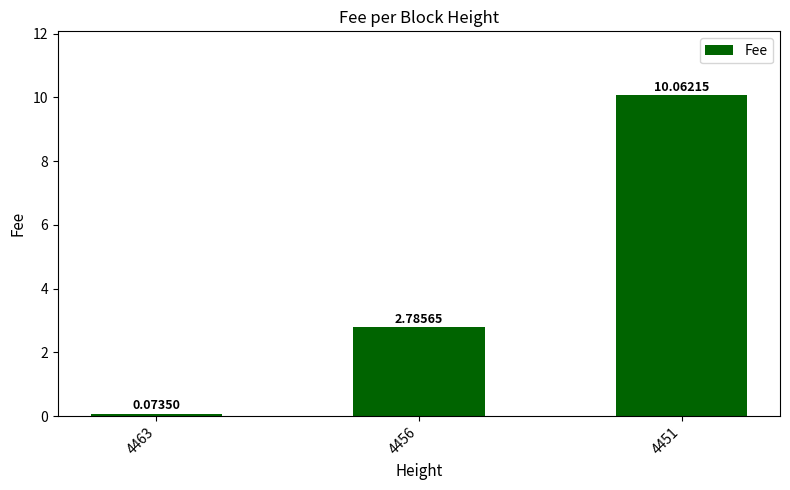

List the labels in order of value, largest first.

4451, 4456, 4463